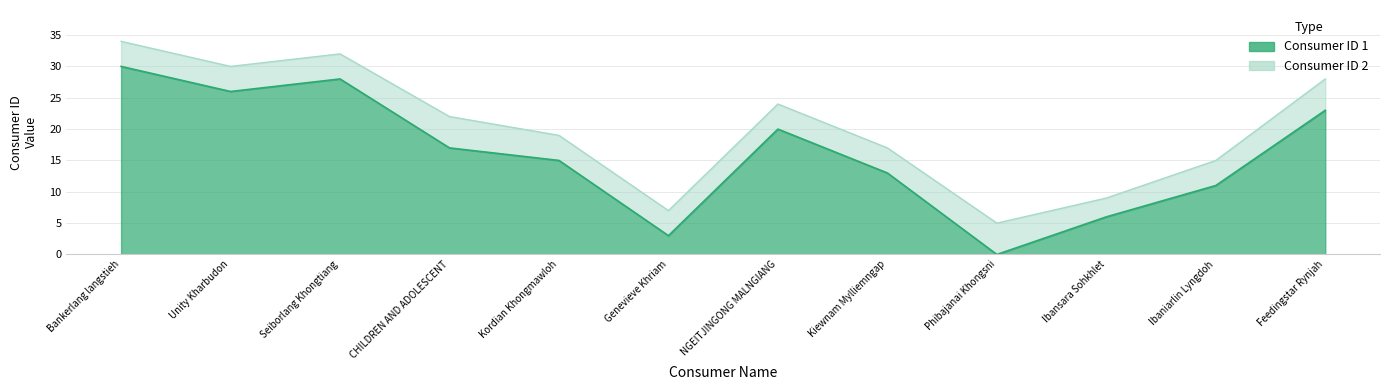

At which label does Consumer ID 1 first exceed 17?

Bankerlang langstieh